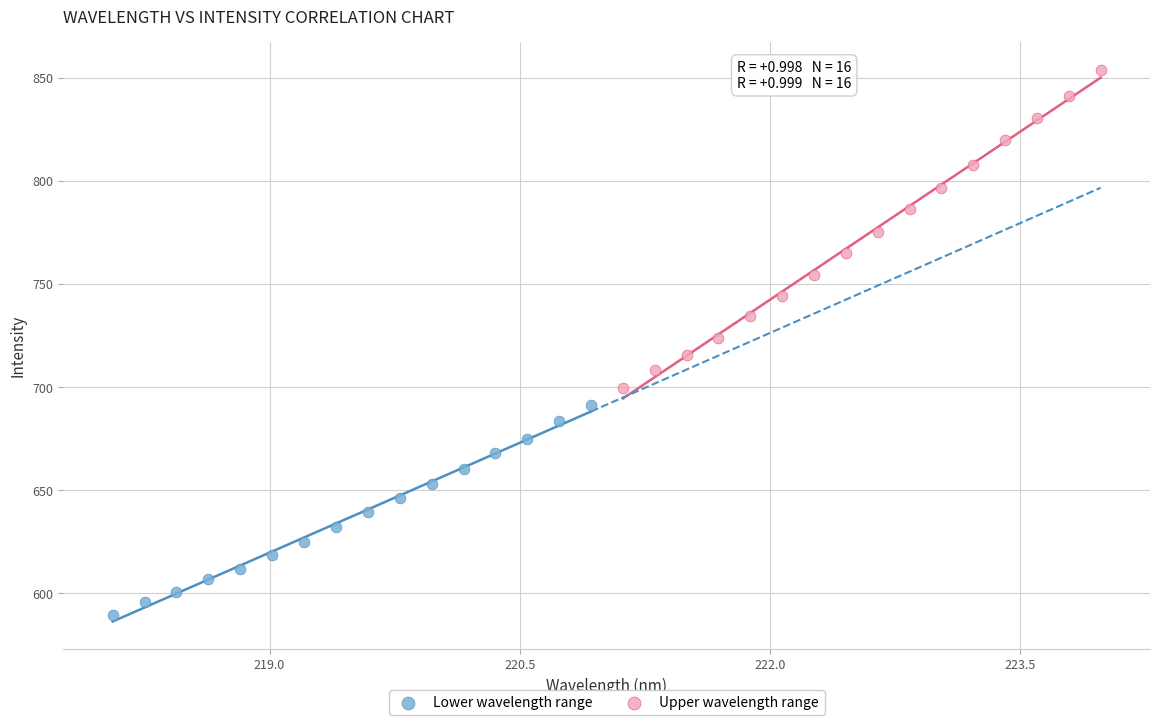

What are all the series names shown in the legend?

Lower wavelength range, Upper wavelength range